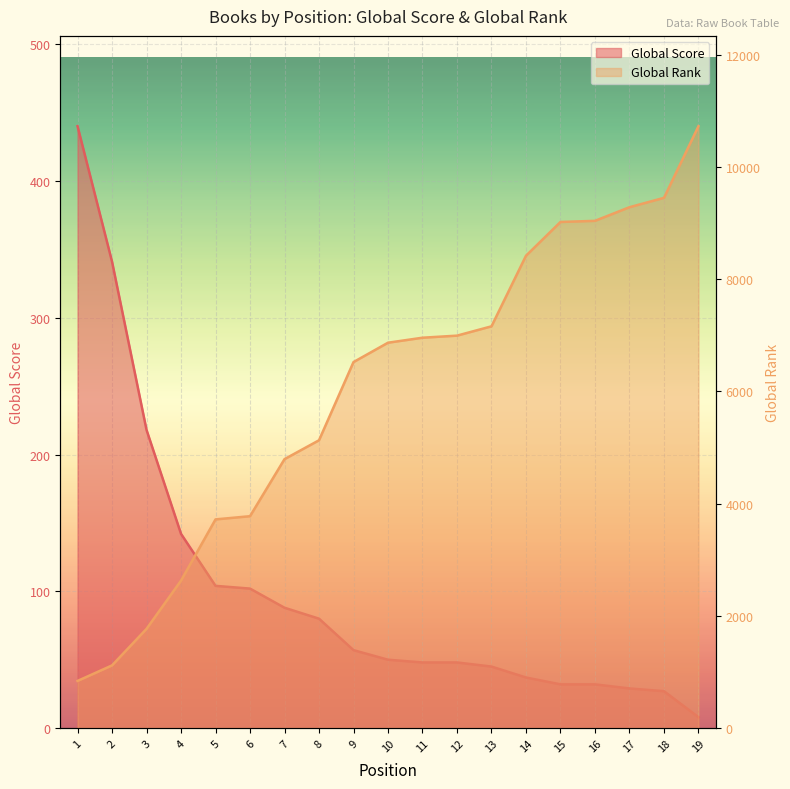

What is the difference between the maximum and second lowest values in the Global Rank (scaled) series?

9610